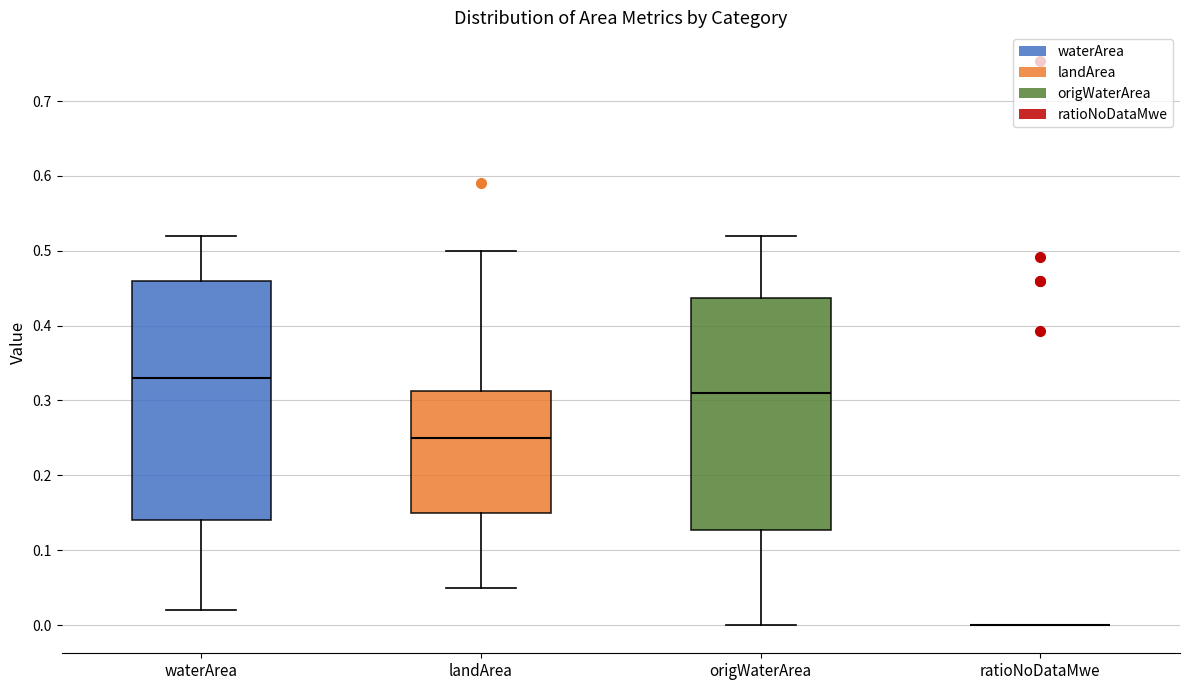

Where is the lower edge of the box for waterArea on the y-axis? The values are not printed on the chart, so give them approximately, as read against the axis.

0.14